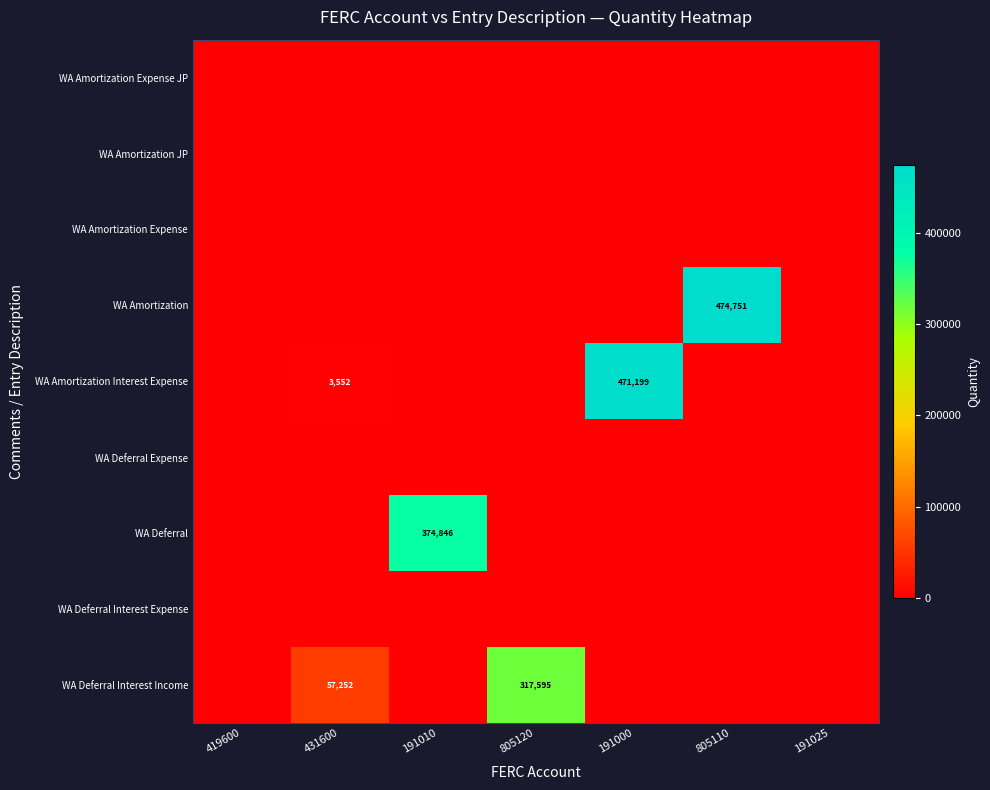

Where is WA Deferral Expense nearest to the value 0?

419600